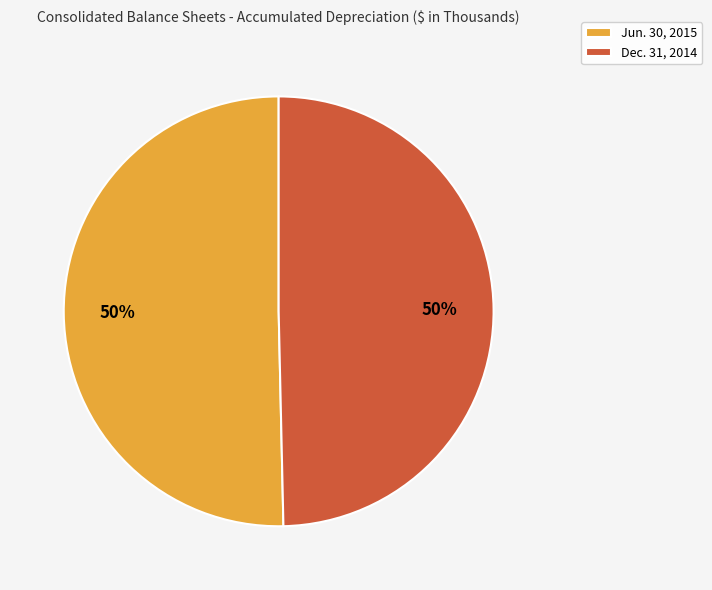

Do Dec. 31, 2014 and Jun. 30, 2015 together represent more than half of the pie?

Yes